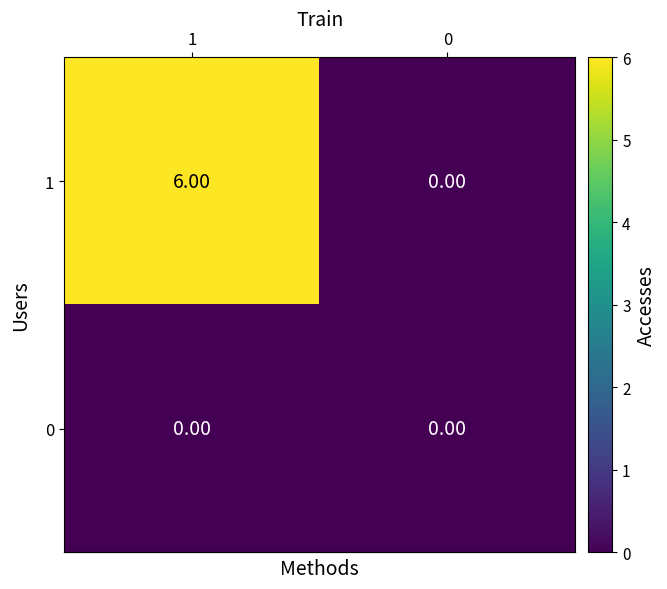

What is the sum of all 1 values?

6